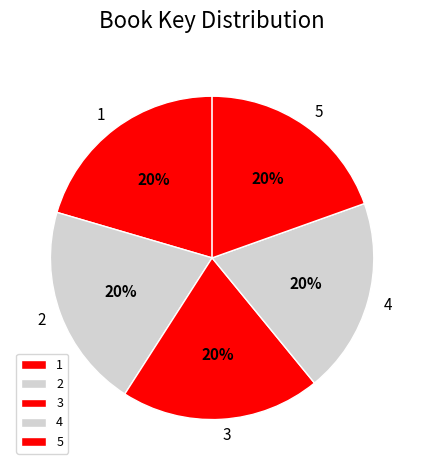

How many segments does this pie chart have?

5